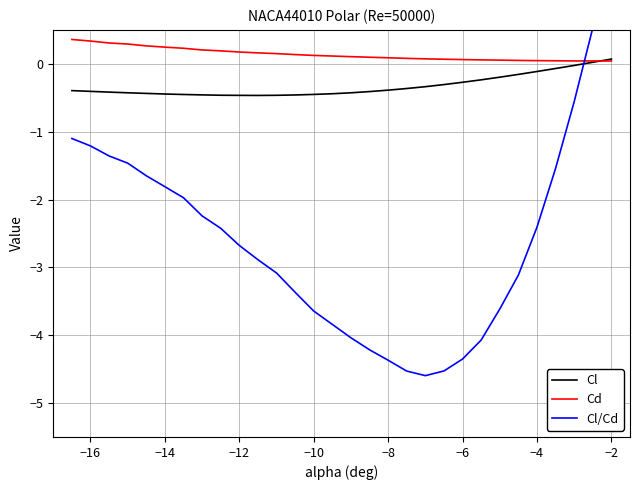

What is the difference between the maximum and second lowest values in the Cl/Cd series?

6.2